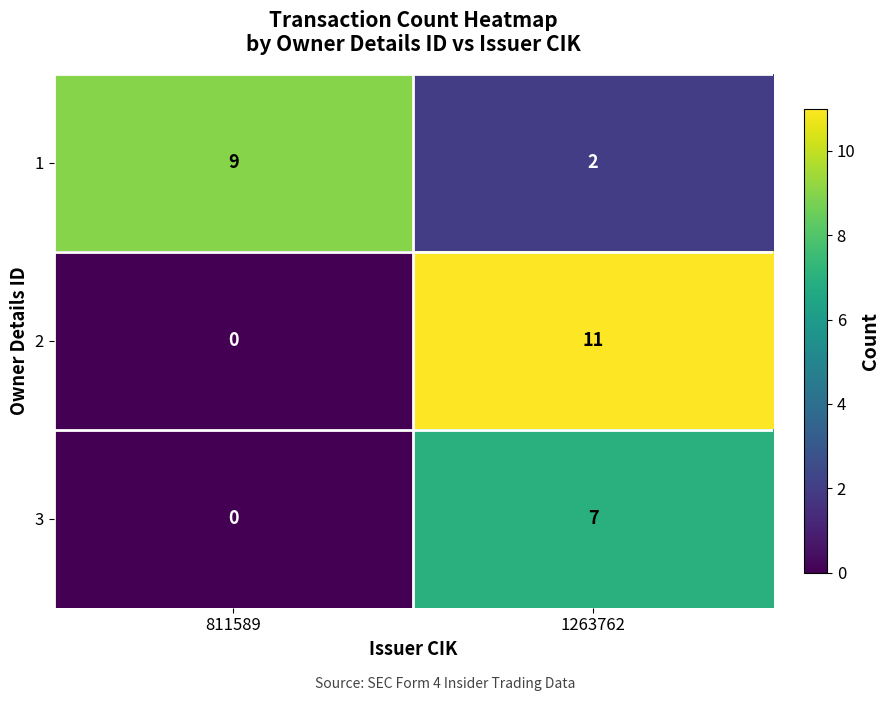

At which category is the sum across all series the highest?

1263762